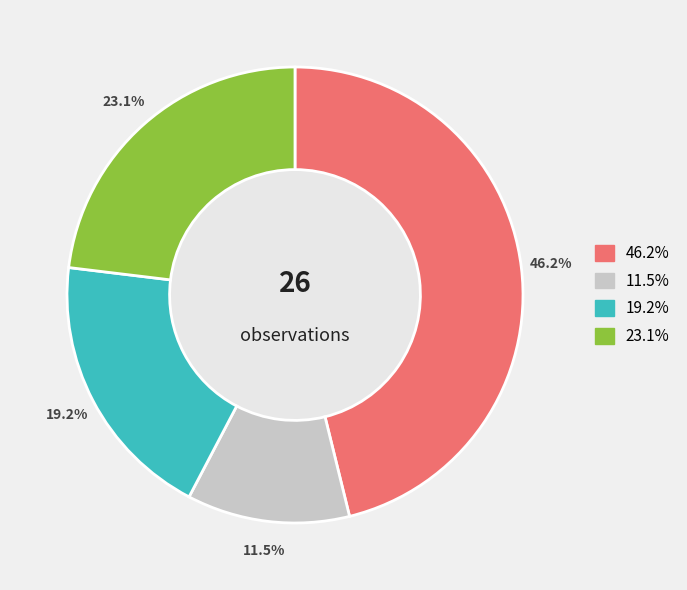

Does any single category account for the majority?

No